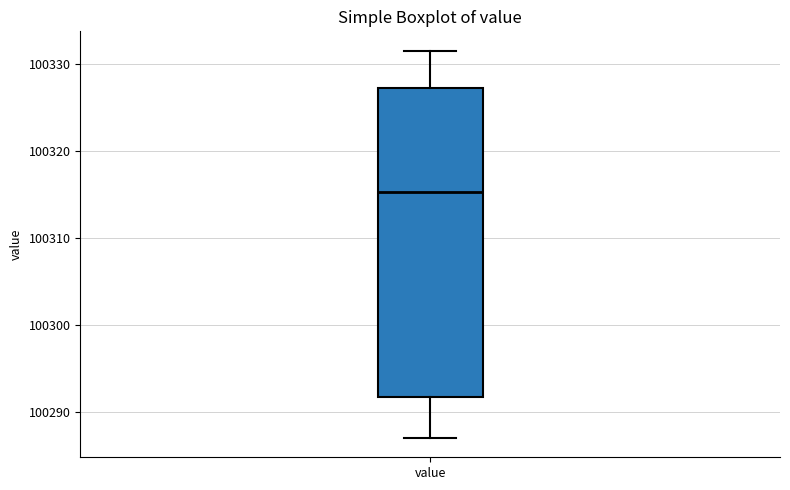

Read this box plot against the y-axis: the position of the median line, the range covered by the box, and the ends of both whiskers. The values are not printed on the chart, so give them approximately, as read against the axis.

median 100315, box 100292 to 100327, whiskers 100287 to 100331